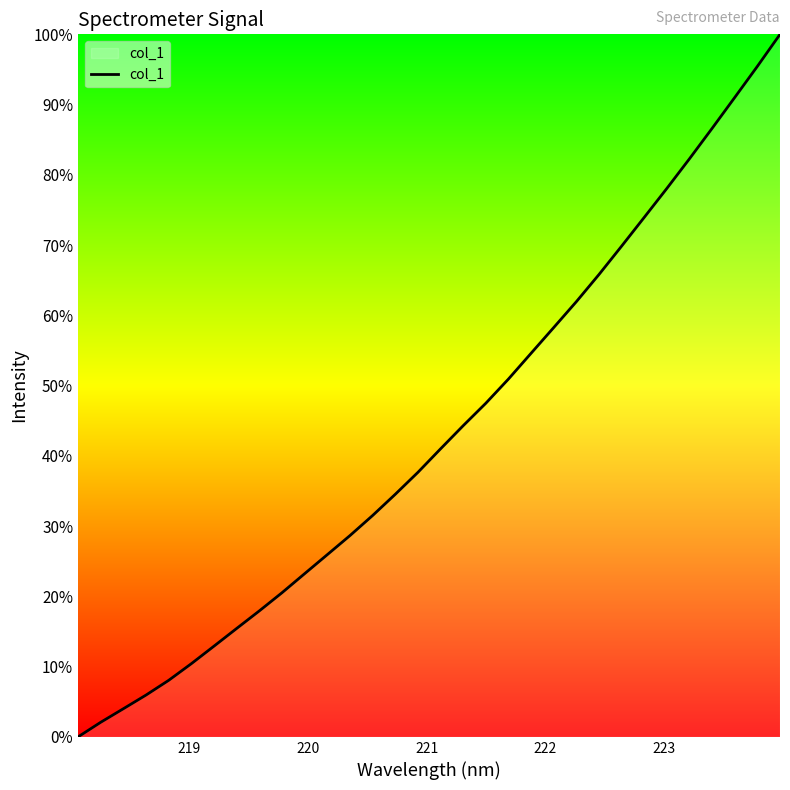

What is the maximum value shown in the chart?

100.0